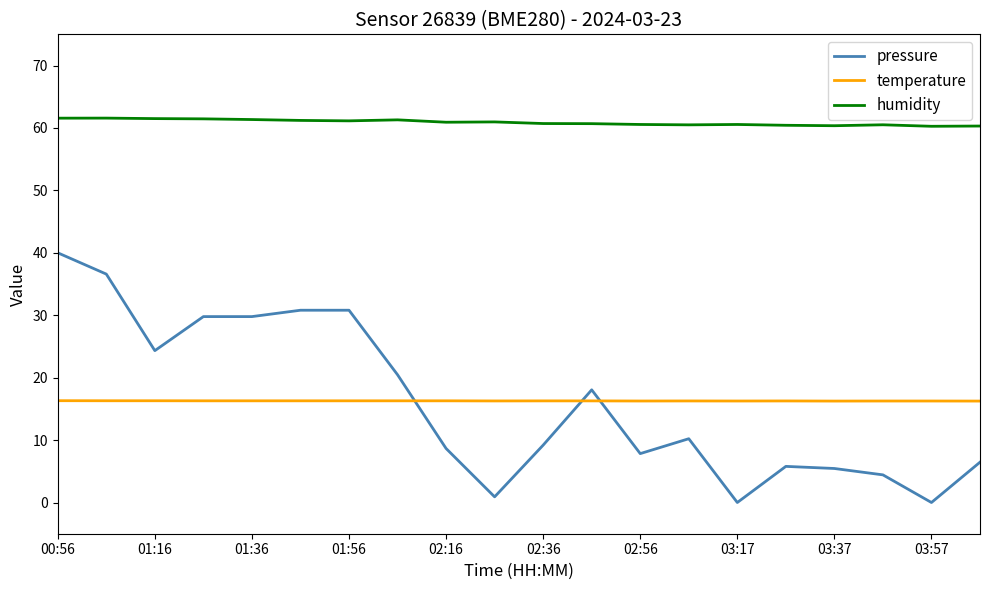

List the series in order of their peak value, lowest first.

temperature, pressure, humidity